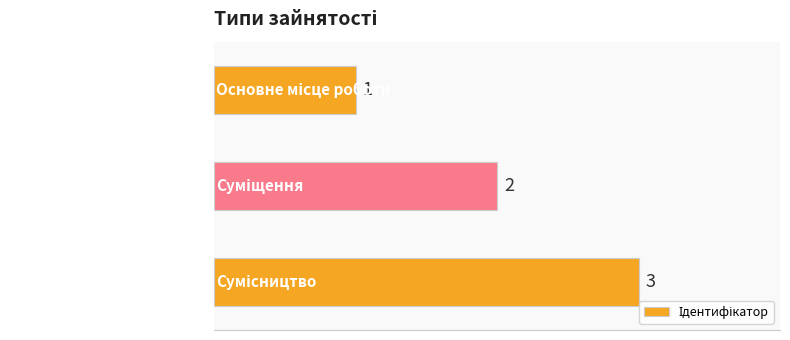

What is the value of the 3rd bar from the top?

3